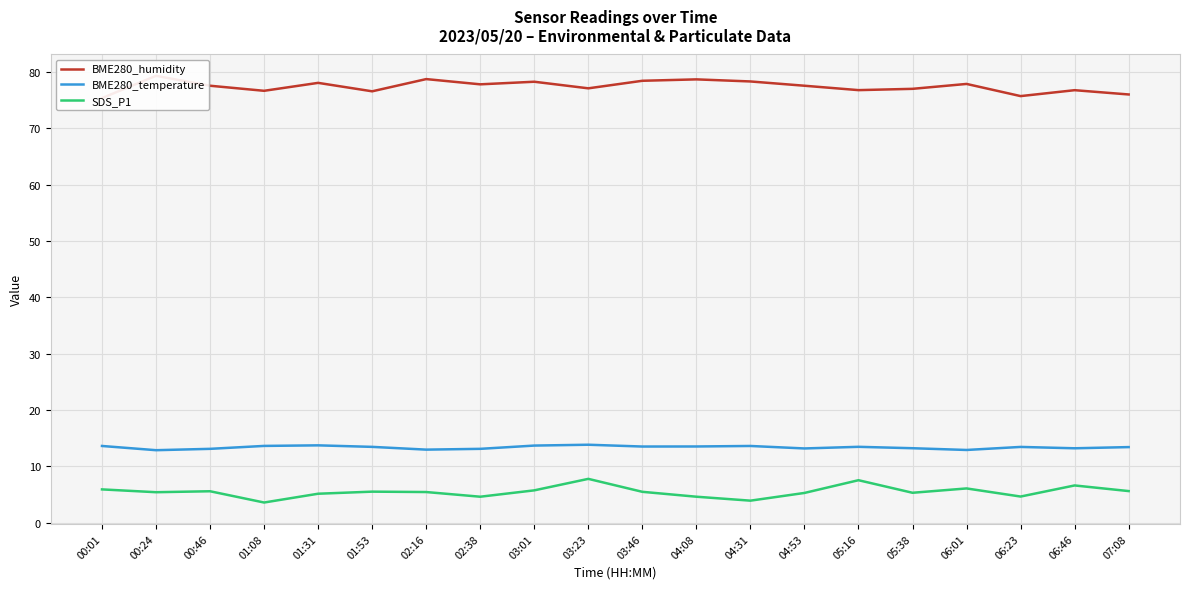

What is the label of the 3rd point from the right?

06:23